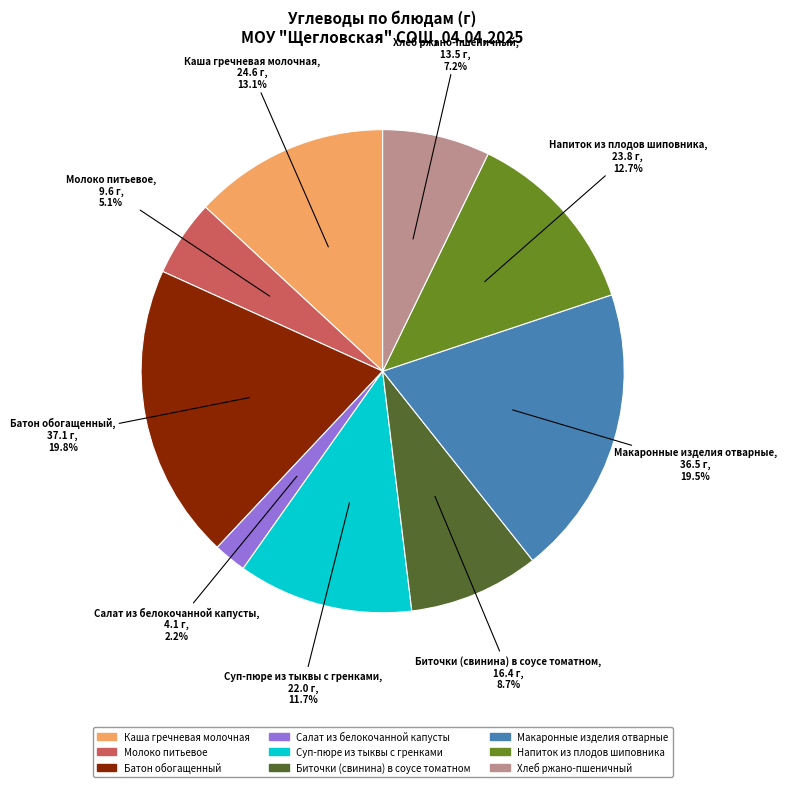

Which category has the smallest portion of the pie?

Салат из белокочанной капусты